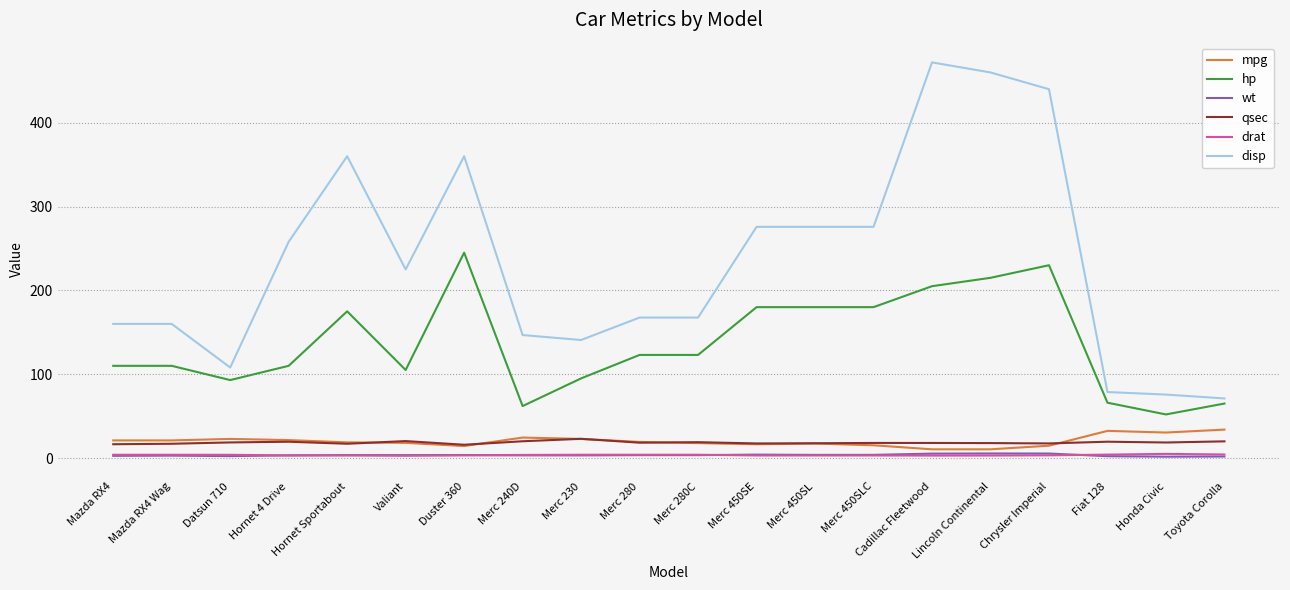

Which series has the widest spread of values?

disp